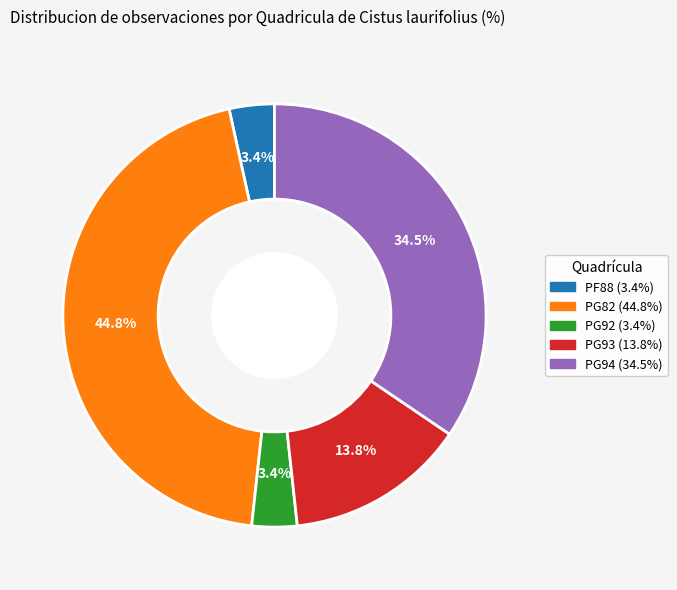

Is it true that PF88 is 3% of the pie?

True